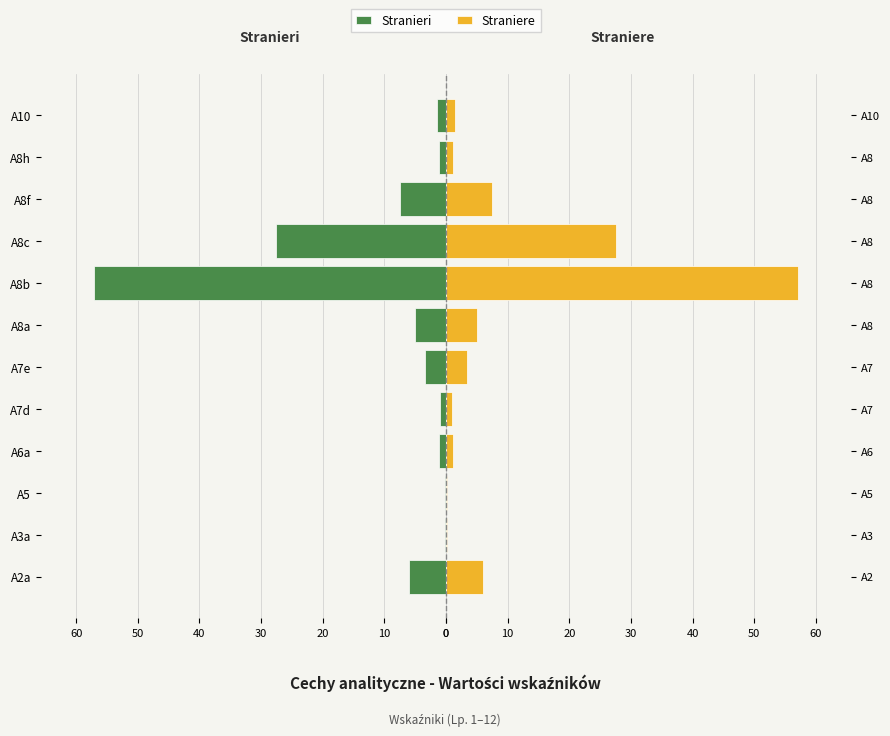

The value of Stranieri at A10 is -1.5. True or false?

True